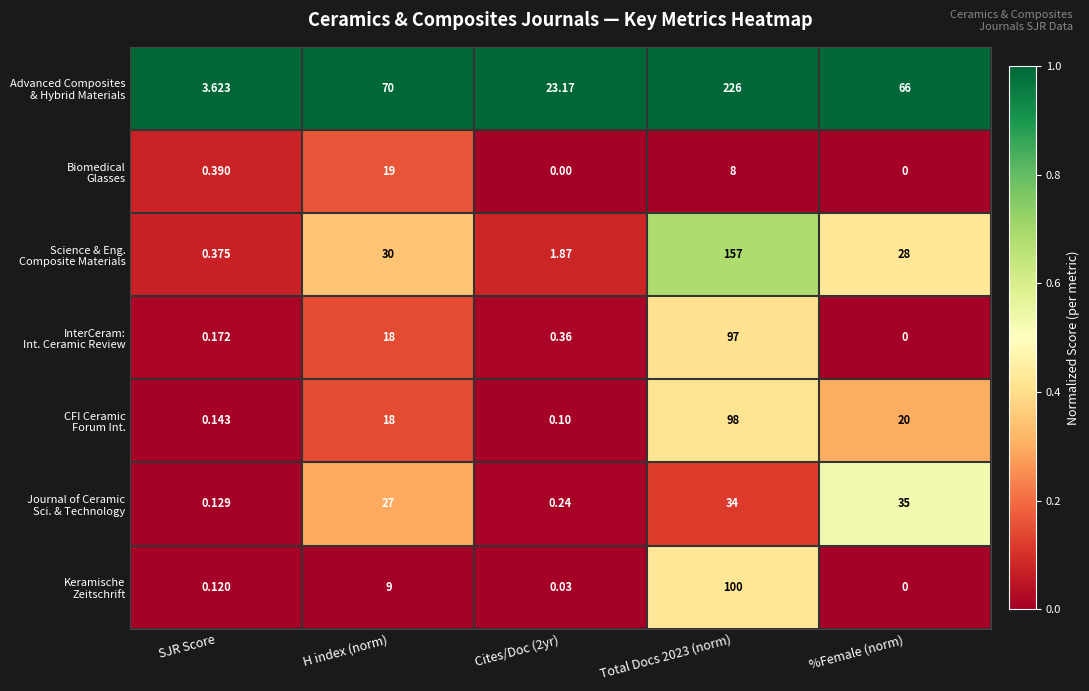

At which category is the sum across all series the highest?

Total Docs 2023 (norm)